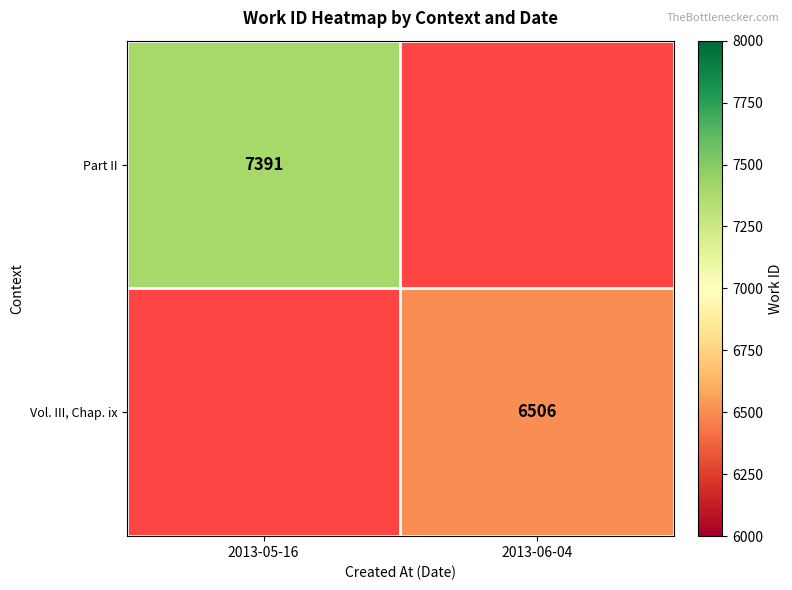

Is it true that Part II equals 11289 at 2013-05-16?

False